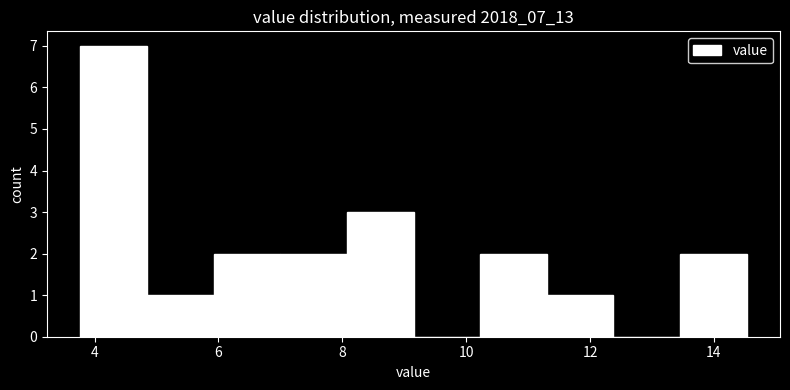

Reading left to right, list every bar in this chart as the range it spans on the x-axis followed by its height. Neither the bar edges nor the heights are printed on the chart, so give them approximately, as read against the axes.

3.8 to 4.8: 7
4.8 to 6.0: 1
6.0 to 7.0: 2
7.0 to 8.0: 2
8.0 to 9.2: 3
9.2 to 10.2: 0
10.2 to 11.4: 2
11.4 to 12.4: 1
12.4 to 13.4: 0
13.4 to 14.6: 2